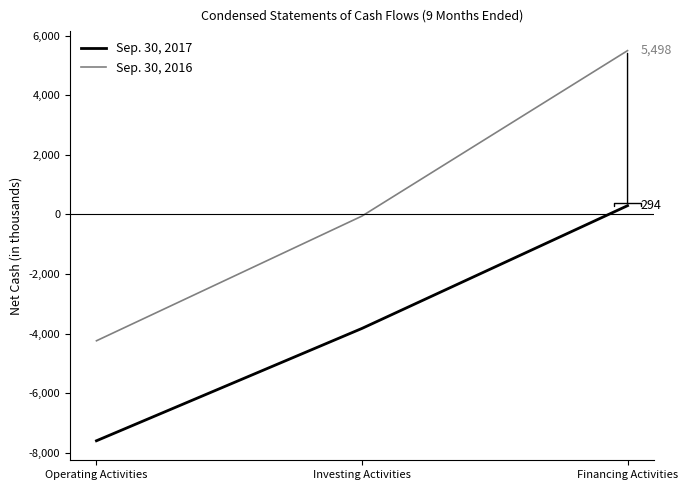

Which series changed the most between Operating Activities and Financing Activities?

Sep. 30, 2016